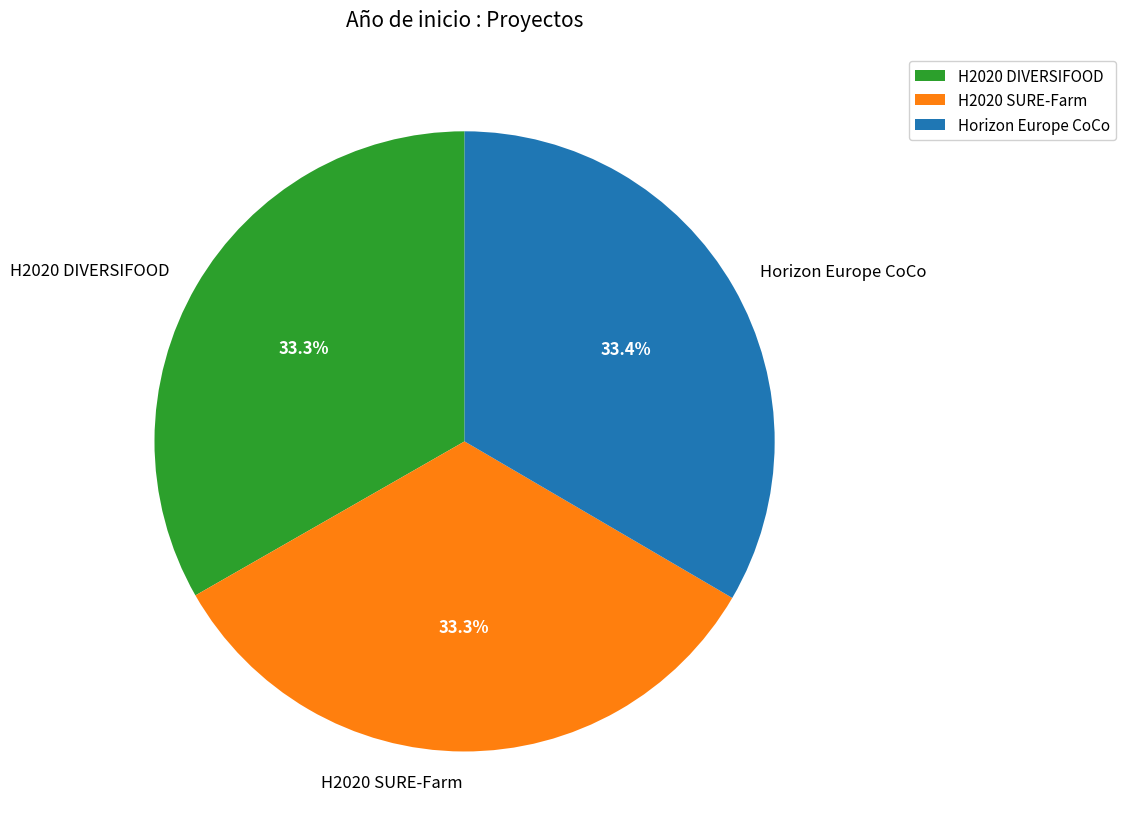

True or false: H2020 SURE-Farm accounts for 42% of the total.

False